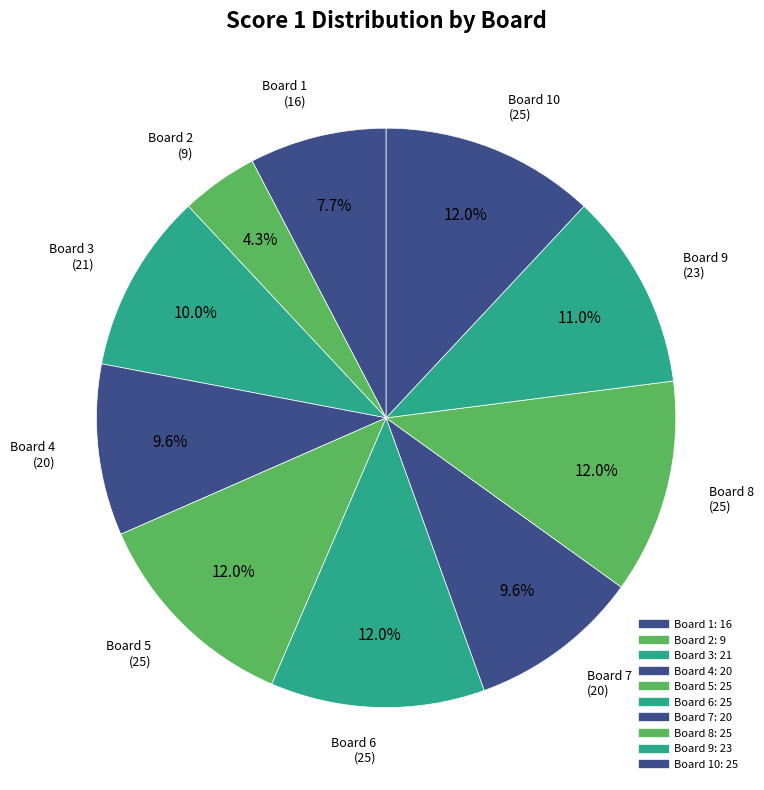

How many slices are in this pie chart?

10